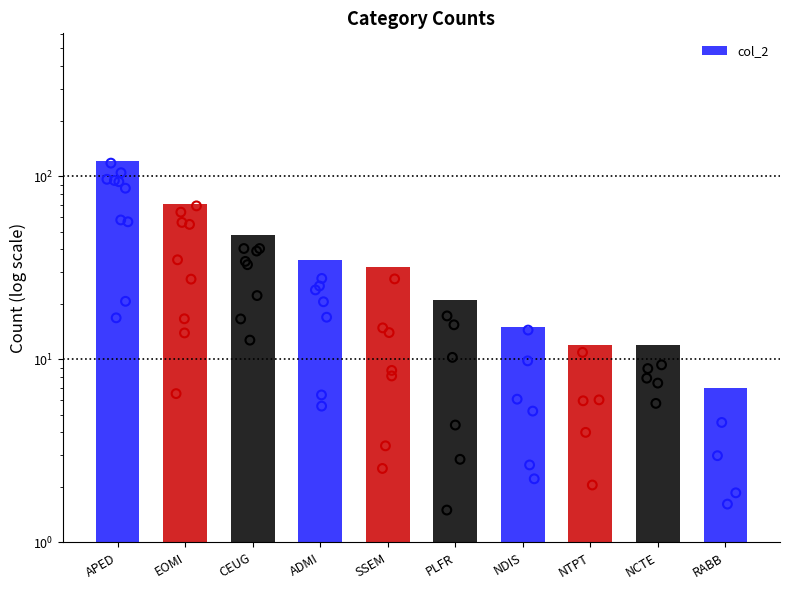

What is the change in value from EOMI to NCTE?

-59